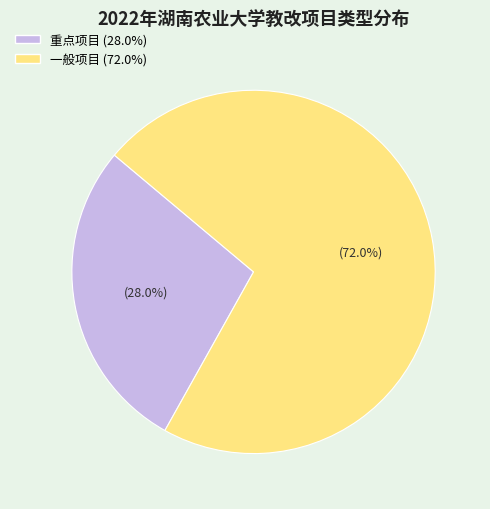

To the nearest percent, what percentage of the pie is 重点项目?

28%